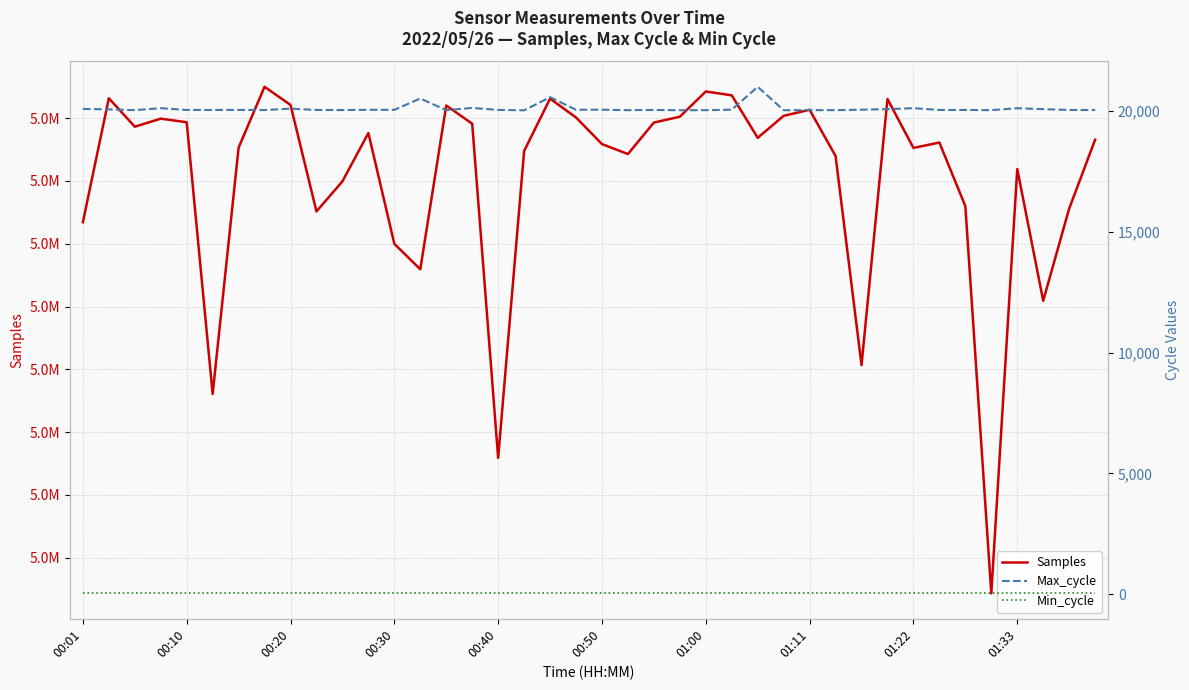

Rank the series by their maximum value, from highest to lowest.

Samples, Max_cycle, Min_cycle